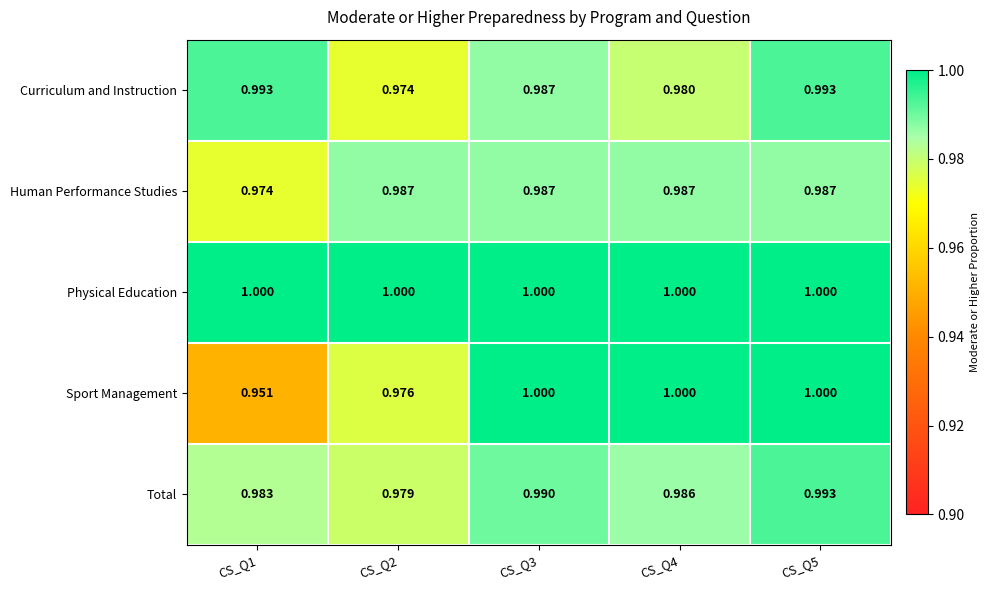

Which series has the largest range (max minus min)?

Sport Management